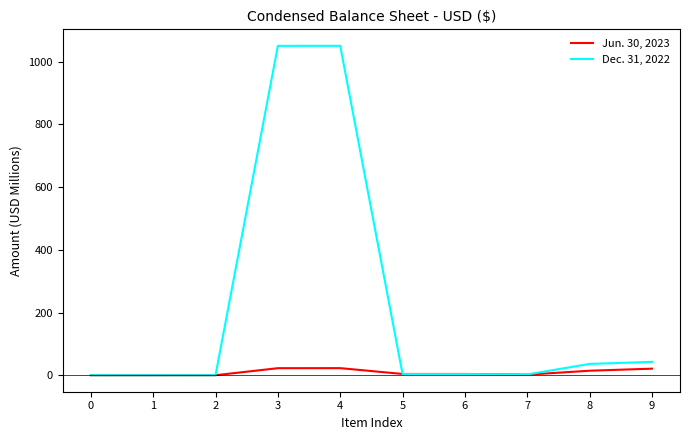

Is the value of Jun. 30, 2023 at 0 greater than the value of Dec. 31, 2022 at 3?

No